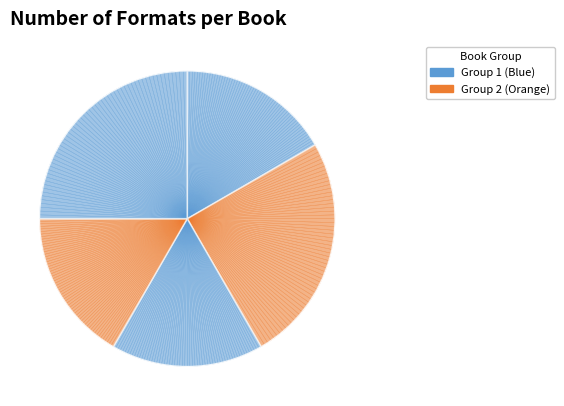

The My Rotten Redheaded Older Brother slice represents 25% of the pie. True or false?

True